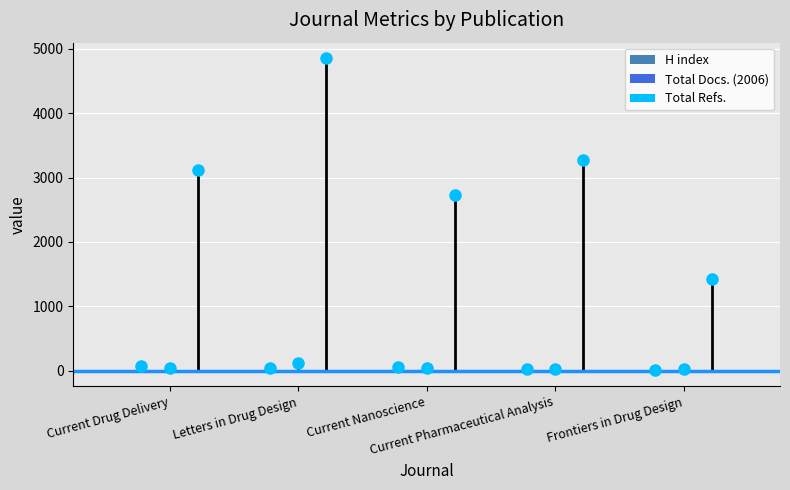

How many distinct data groups are displayed?

3